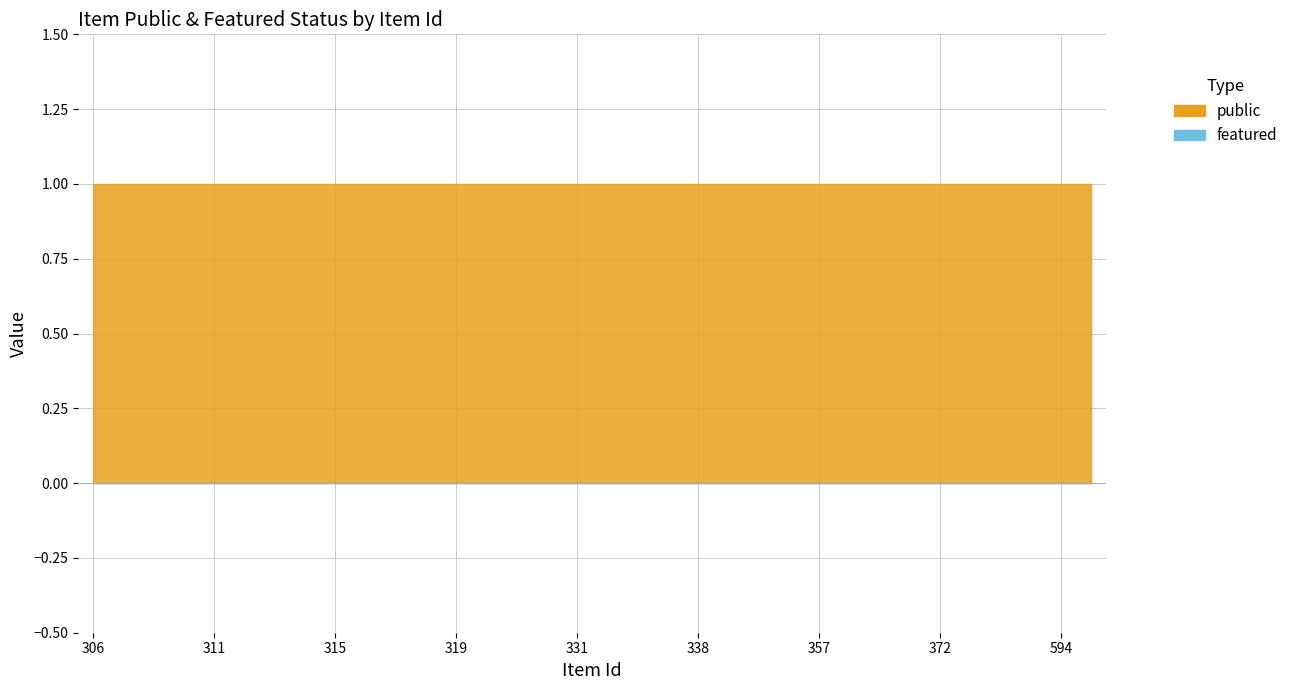

At which label does featured reach its minimum?

306